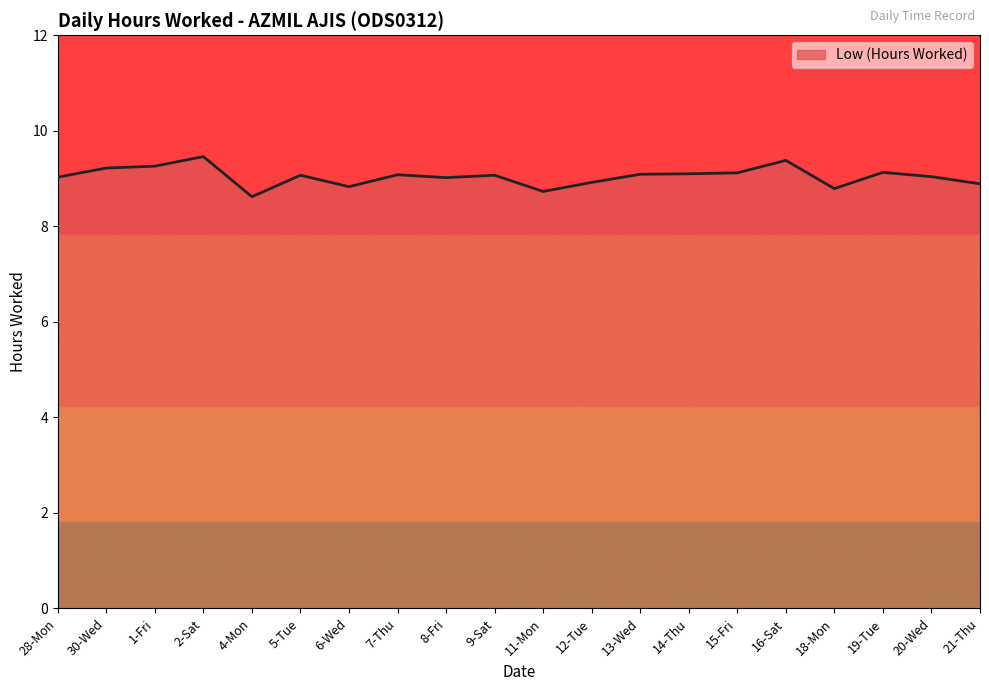

What is the difference between the values at 8-Fri and 13-Wed?

0.1